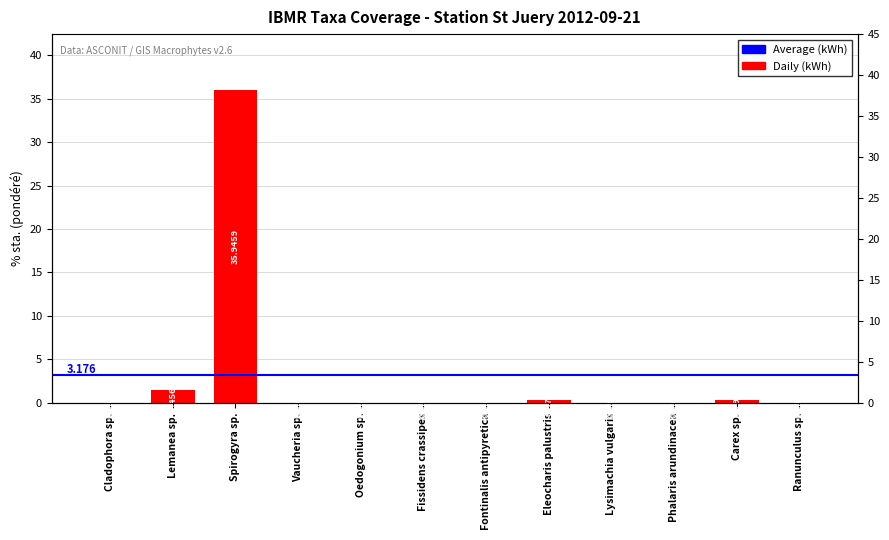

Reading left to right, list all the values displayed in this chart.

Cladophora sp.=0.0	Lemanea sp.=1.5	Spirogyra sp.=35.9	Vaucheria sp.=0.0	Oedogonium sp.=0.0	Fissidens crassipes=0.0	Fontinalis antipyretica=0.0	Eleocharis palustris=0.4	Lysimachia vulgaris=0.0	Phalaris arundinacea=0.0	Carex sp.=0.3	Ranunculus sp.=0.0